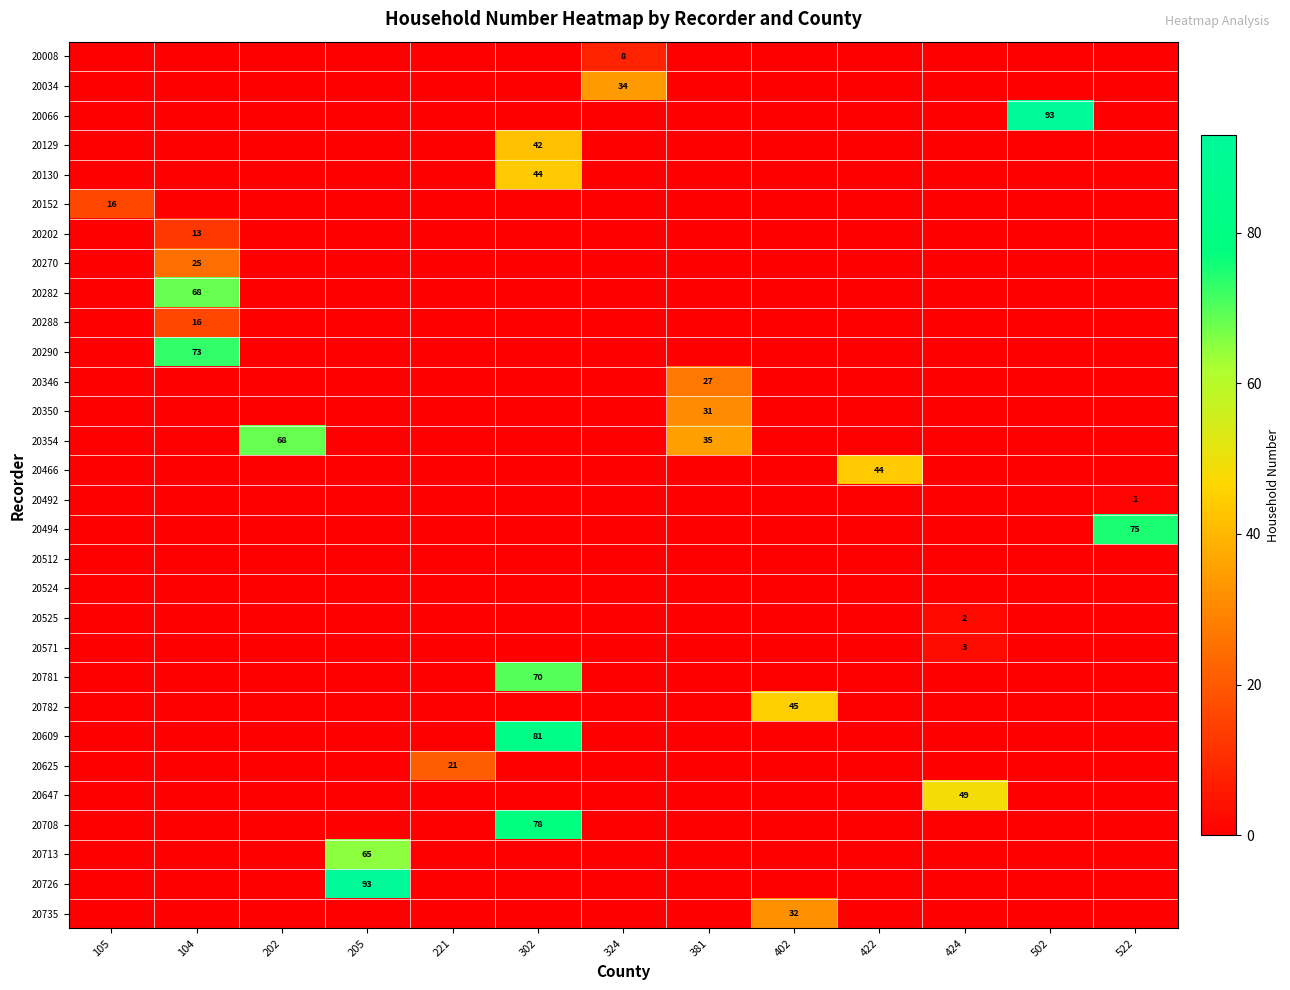

At which label does 20008 reach its peak?

324